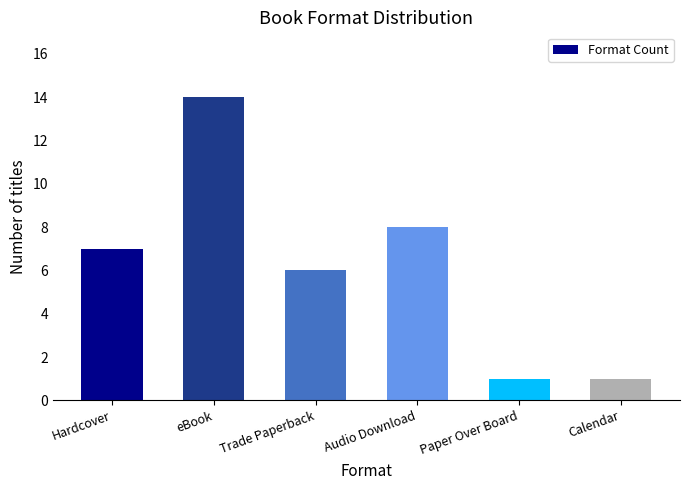

What is the label of the 3rd bar from the left?

Trade Paperback